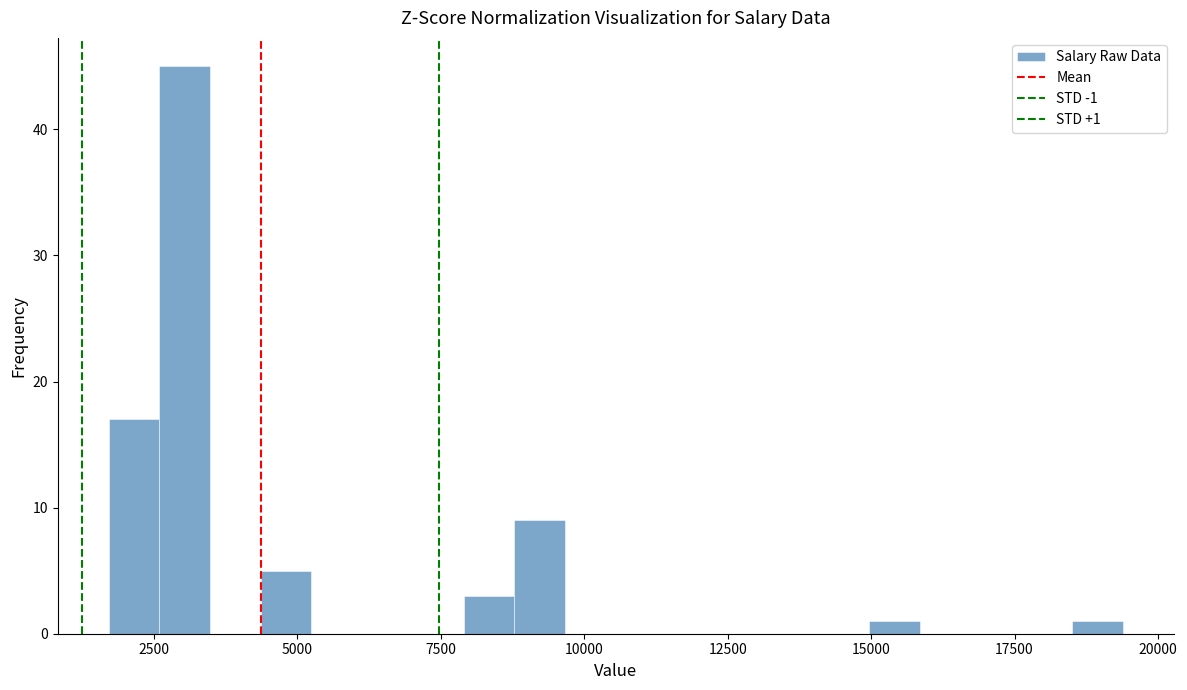

Around what value on the x-axis is the tallest bar? Give the approximate position of its centre, as read against the axis.

3000